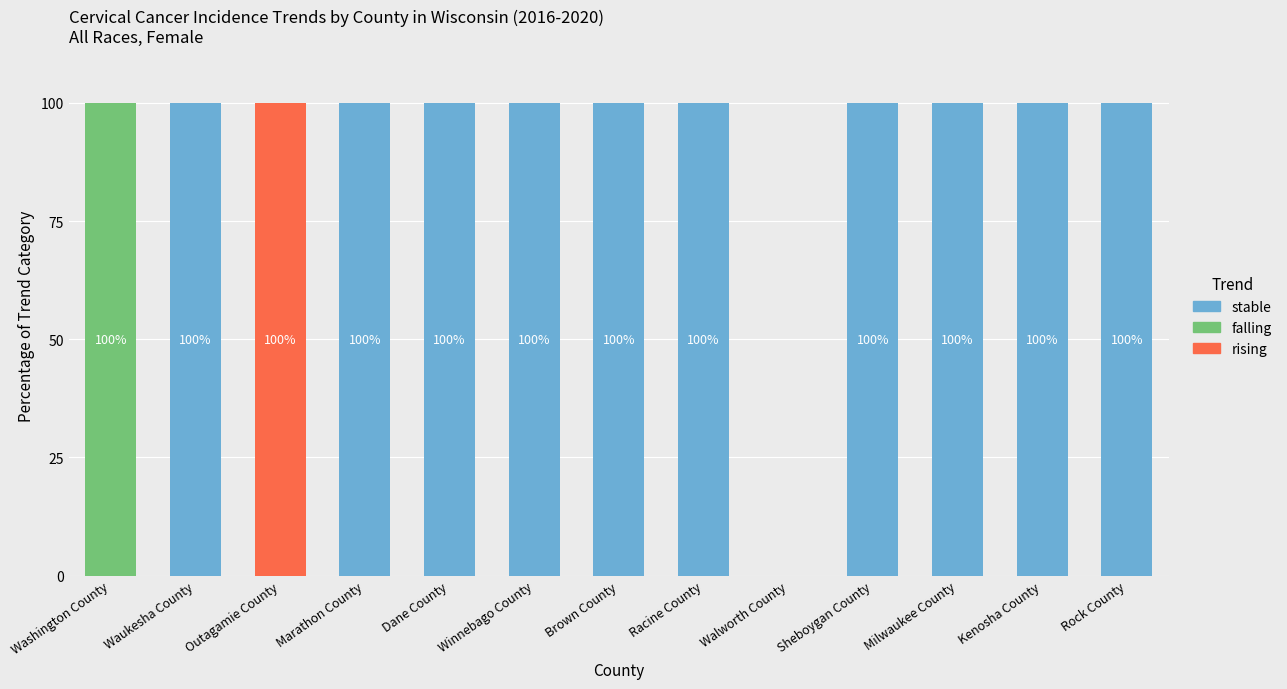

What is the total value across all series at Outagamie County?

100